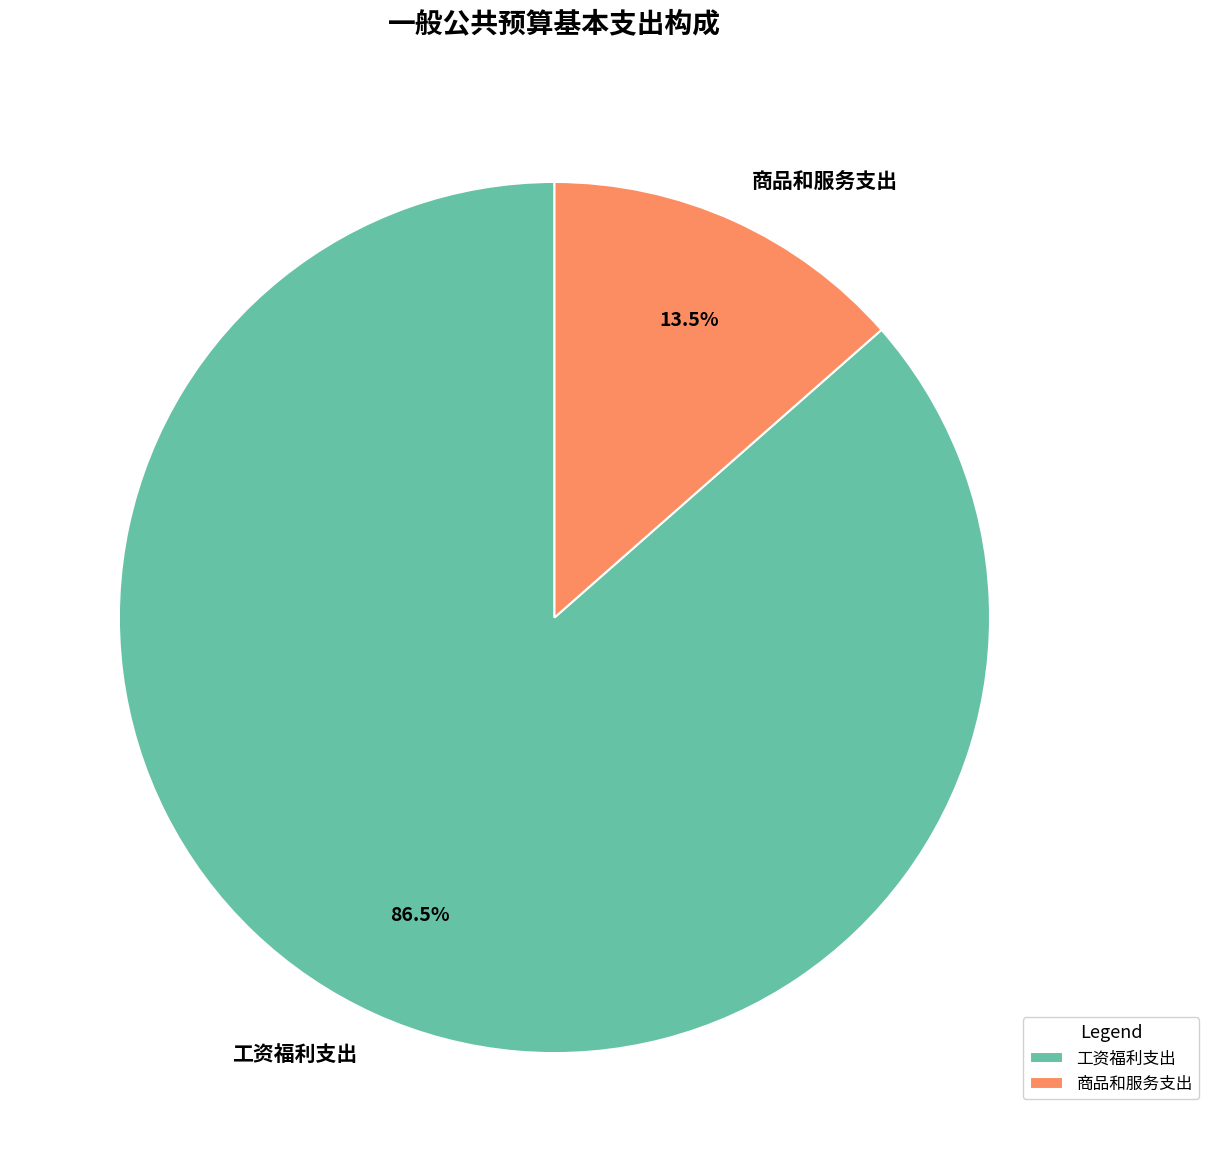

To the nearest percent, what is the difference between the 工资福利支出 and 商品和服务支出 slice percentages?

73%